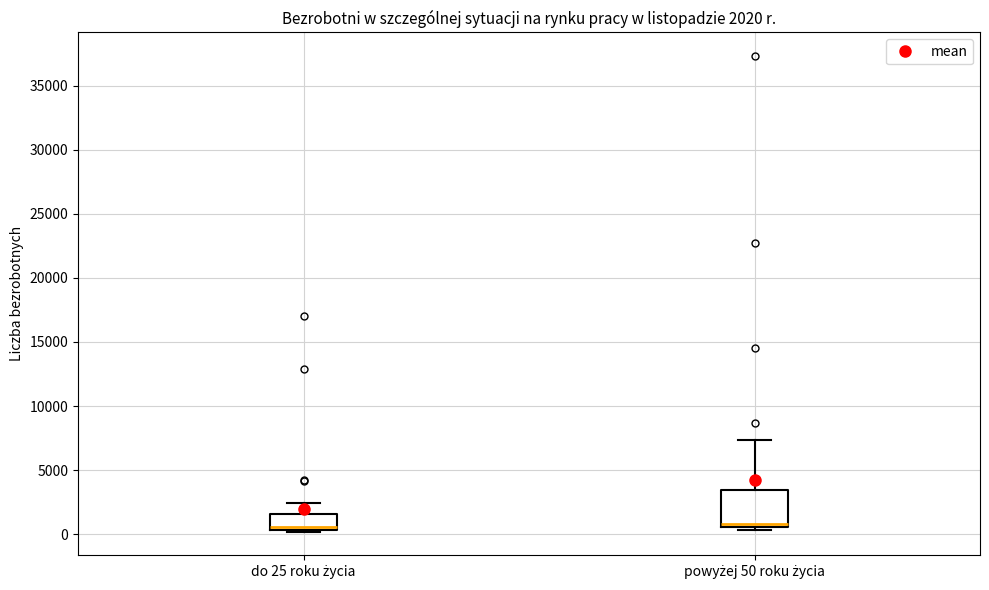

Comparing the boxes themselves (not the whiskers), which one is the tallest?

powyżej 50 roku życia